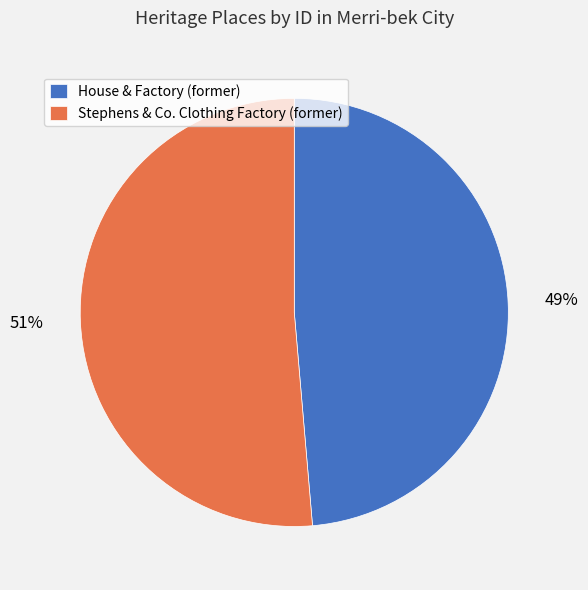

Does House & Factory (former) represent more than half of the total?

No